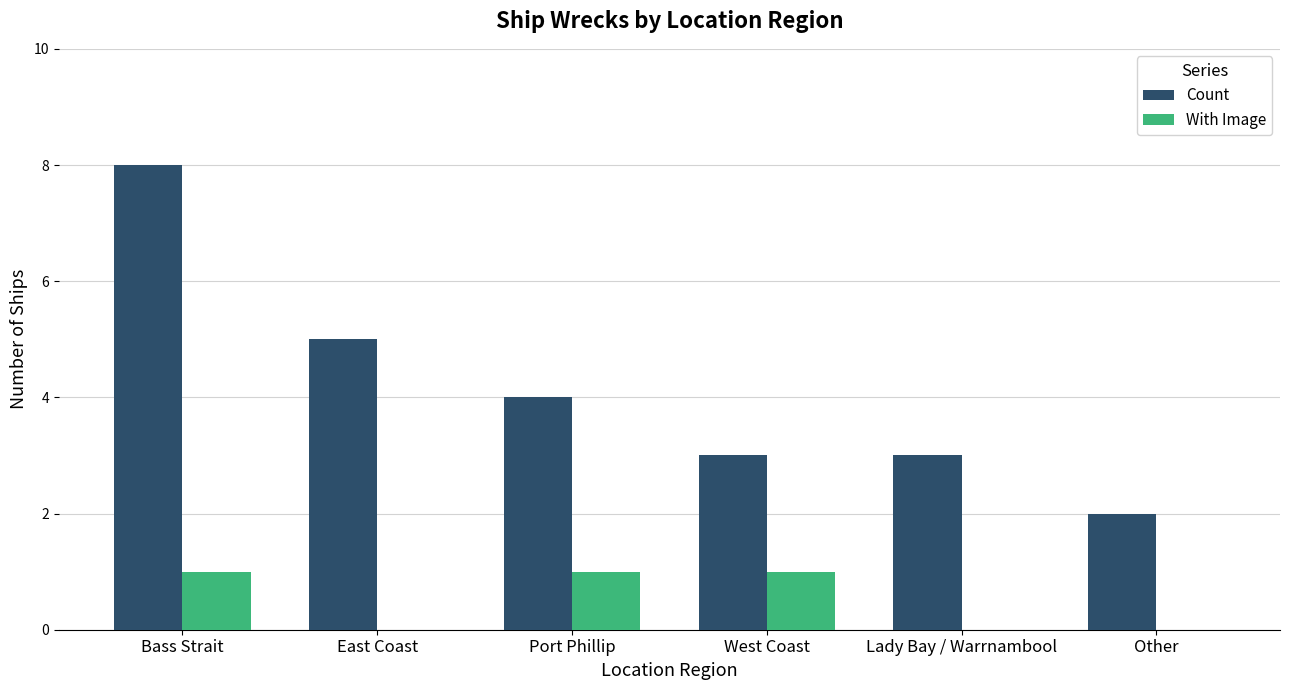

How many categories are shown in the chart?

6